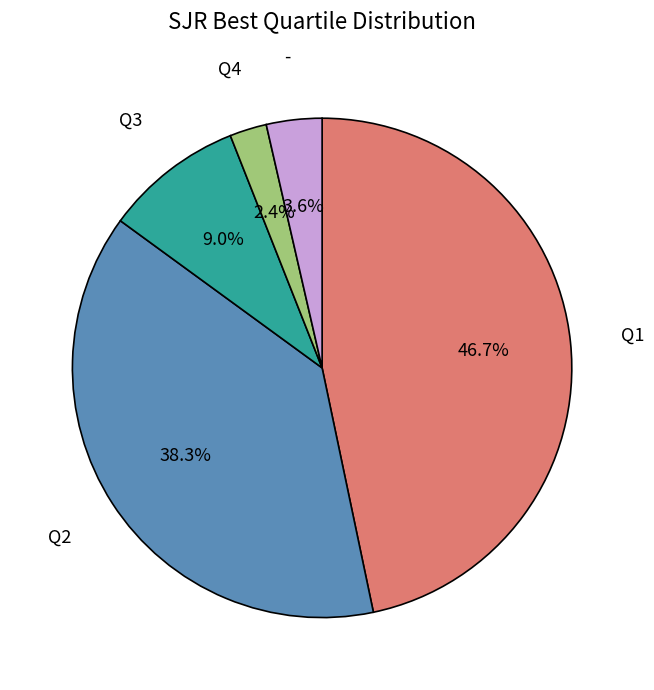

What portion of the pie excludes Q3?

91.0%